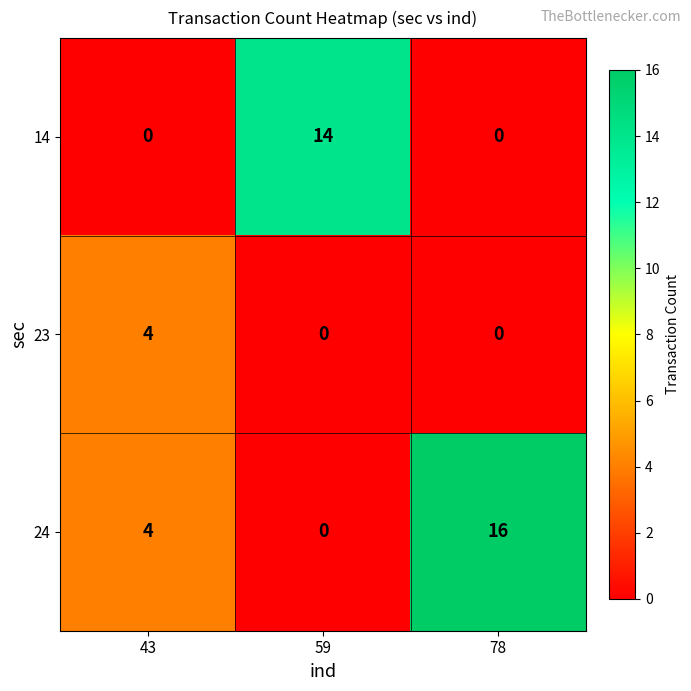

Read the 14 value at 59.

14